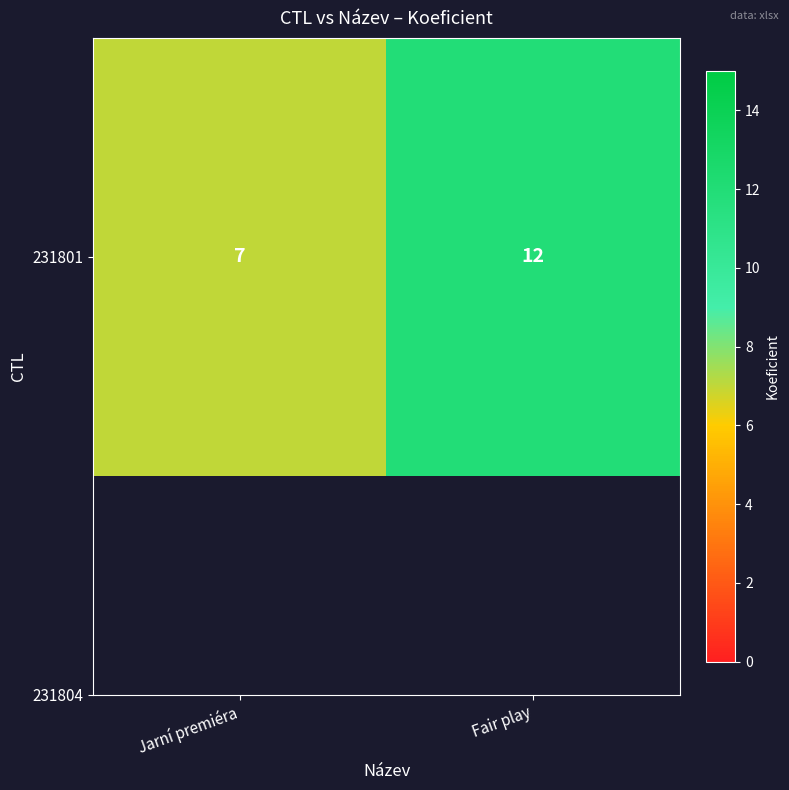

Between Fair play and Jarní premiéra, which is larger?

Fair play